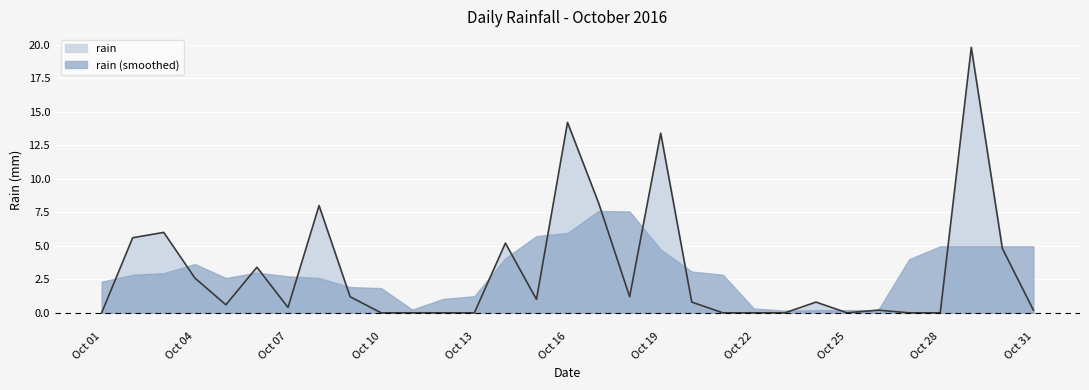

At which label is the value closest to 9?

2016-10-17